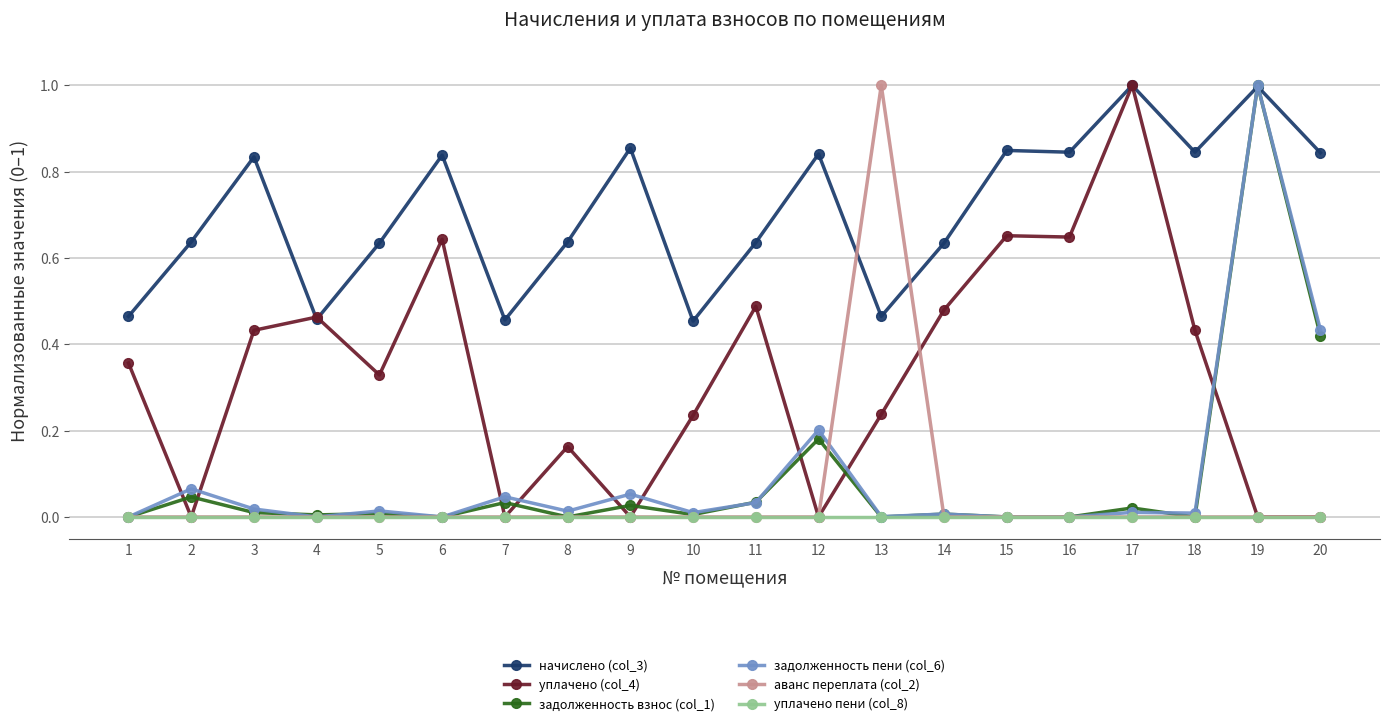

What is the spread (max minus min) of values at 19?

1.0